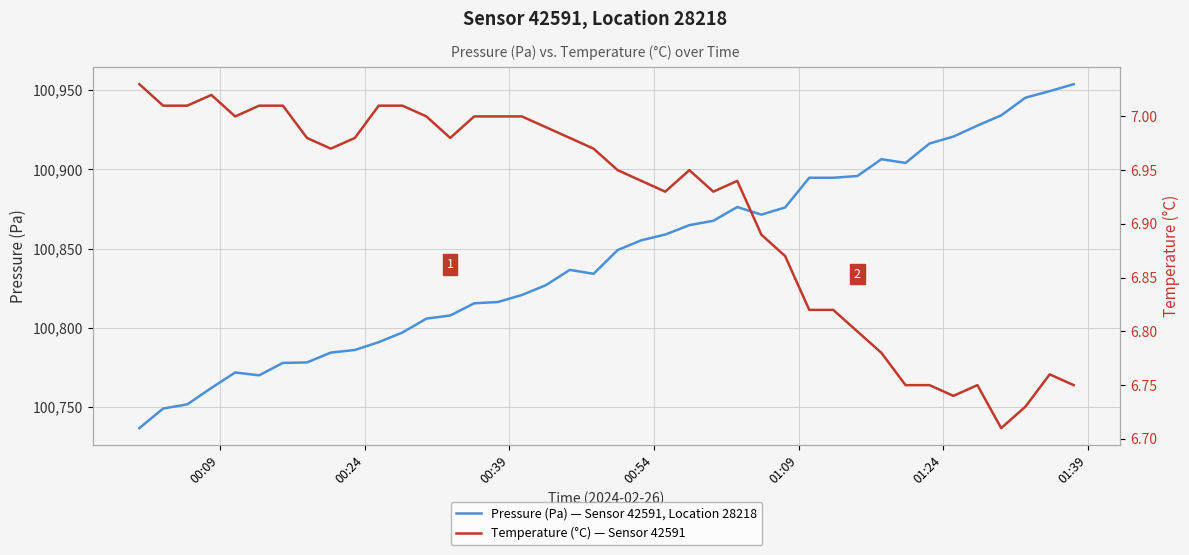

What is the minimum value for Pressure (Pa) — Sensor 42591, Location 28218?

100736.5